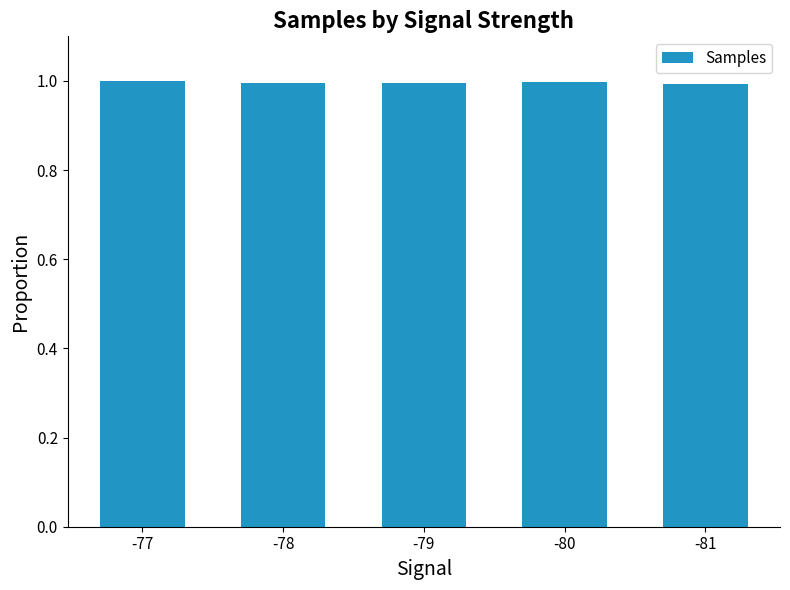

What is the value of the 5th bar from the left?

1.0